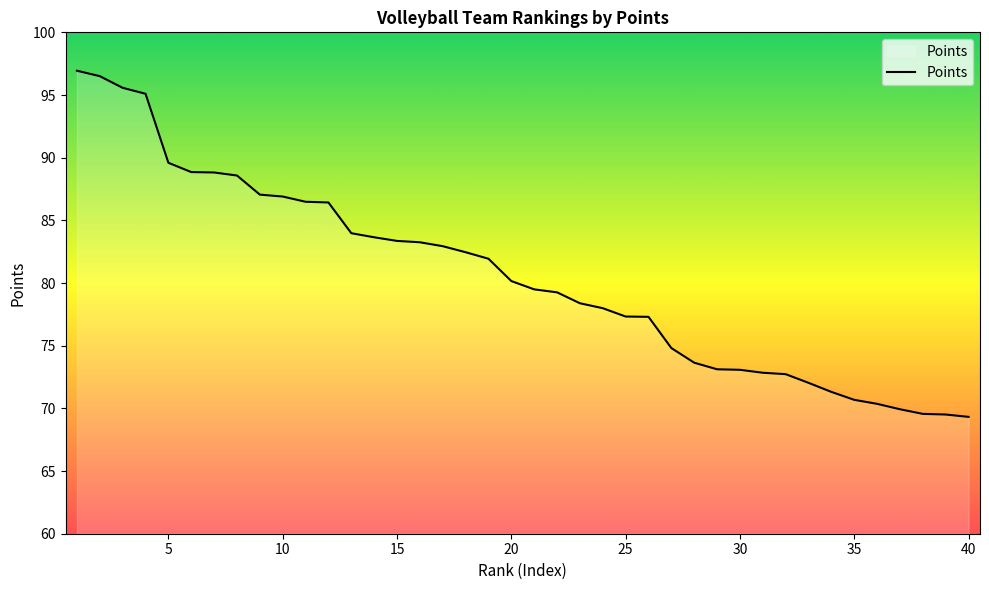

What is the greatest value displayed?

96.9